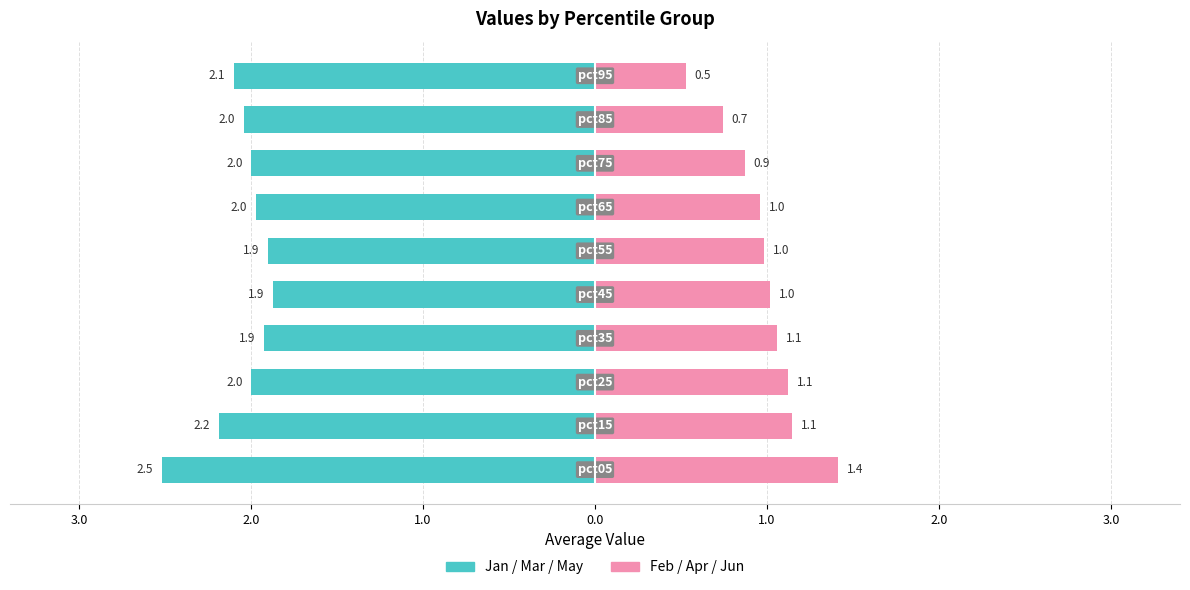

True or false: Feb/Apr/Jun has a value of 0.4 at 2.0.

False